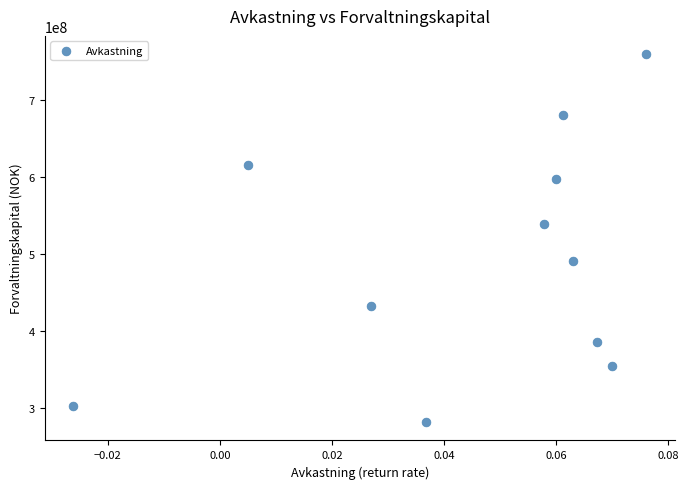

What Y value in the scatter plot is closest to 520549000?

538431367